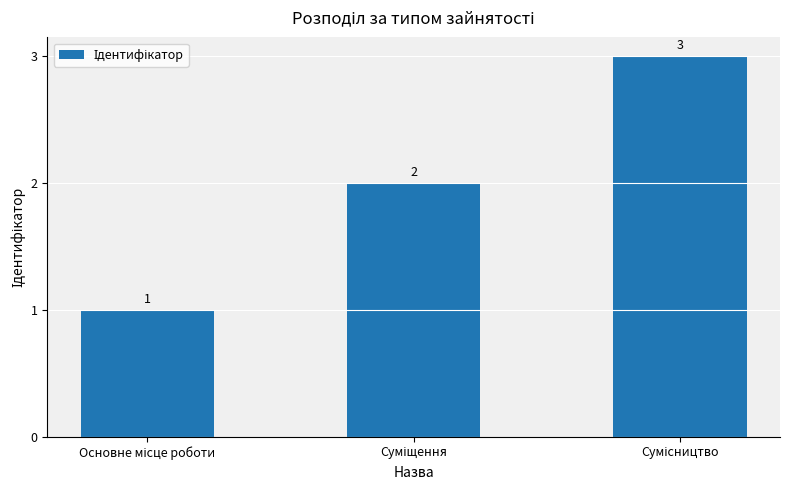

What is the maximum value shown in the chart?

3